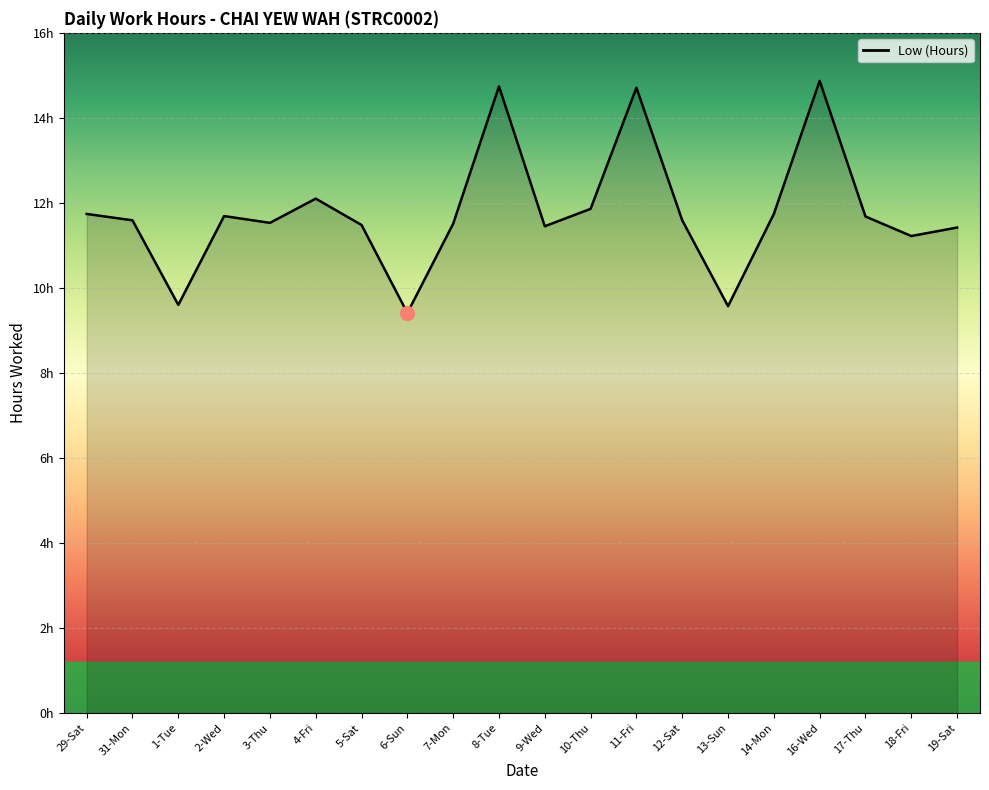

What position from the right is 13-Sun?

6